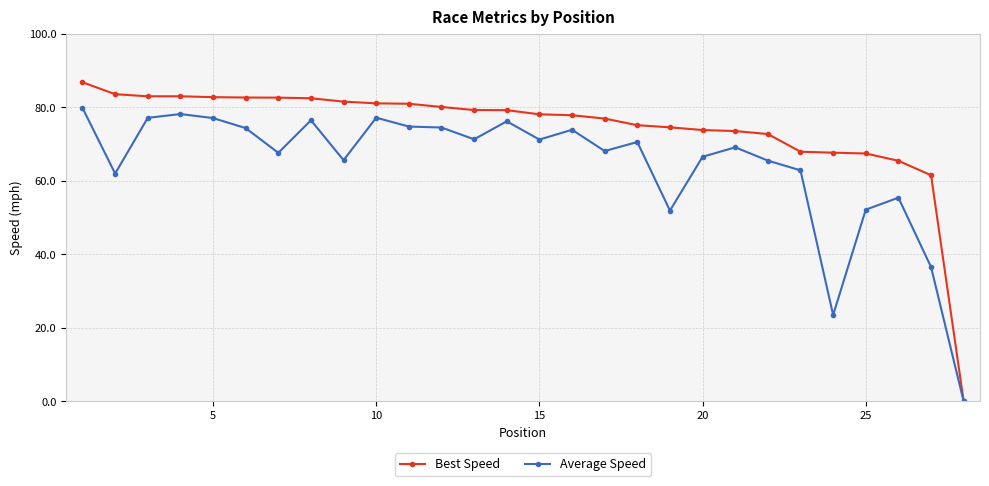

List the series in order of their peak value, lowest first.

Average Speed, Best Speed